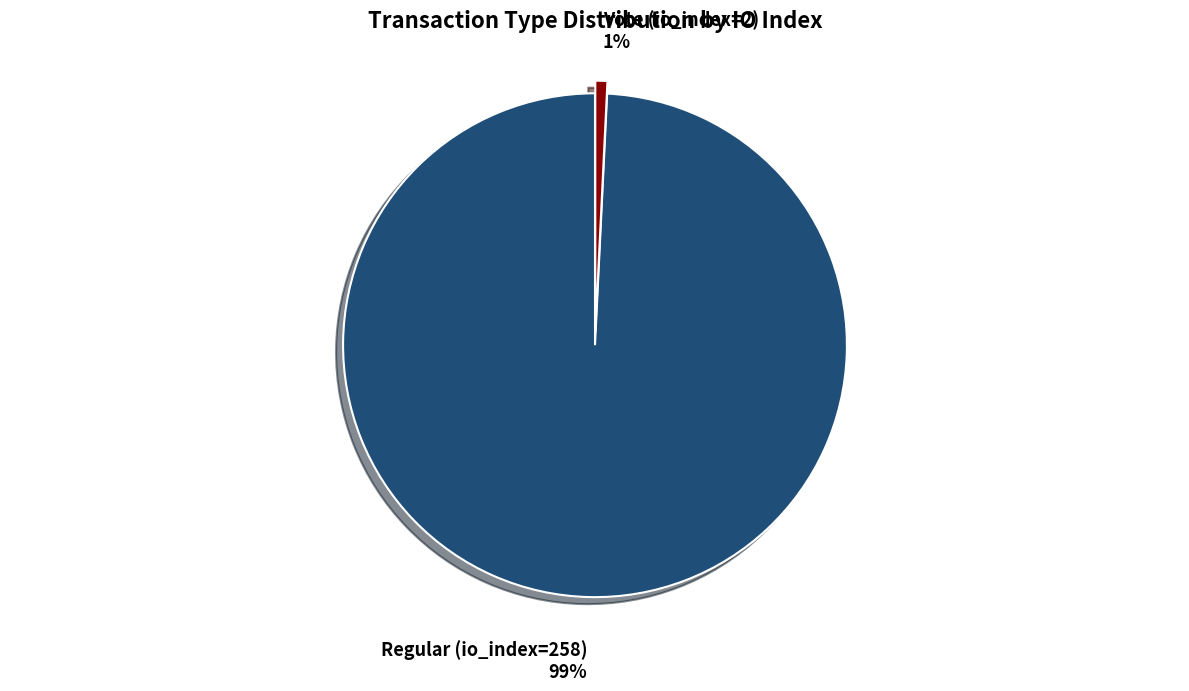

Is there a majority slice in this chart?

Yes